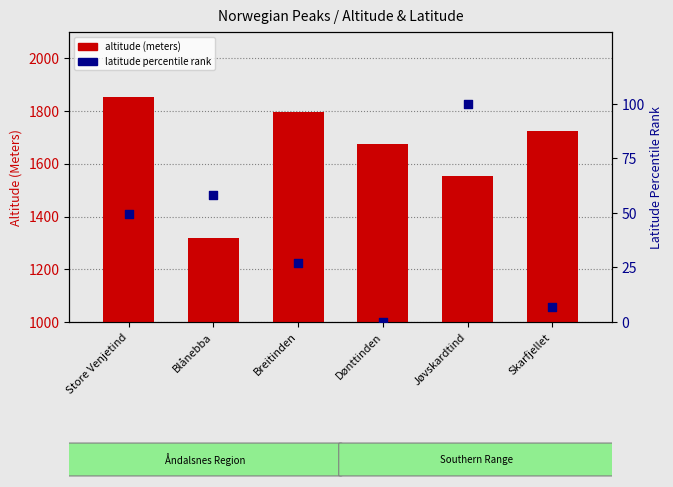

At how many categories does at least one series exceed 128?

6